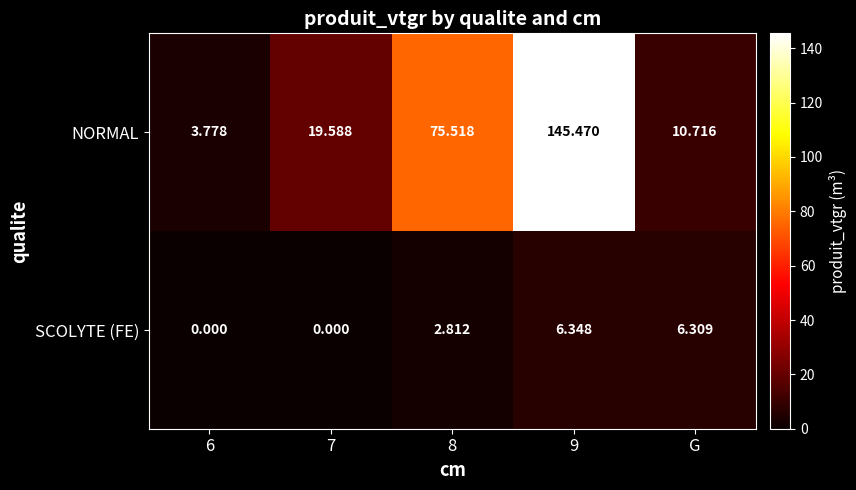

Which series has the widest spread of values?

NORMAL